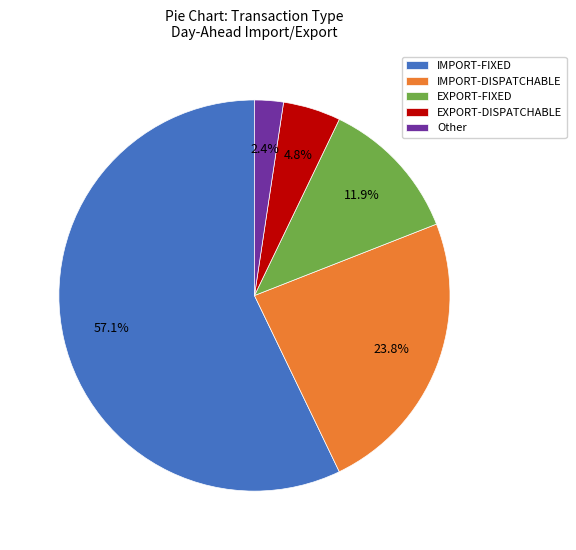

Rank the categories by value from highest to lowest.

IMPORT-FIXED, IMPORT-DISPATCHABLE, EXPORT-FIXED, EXPORT-DISPATCHABLE, Other